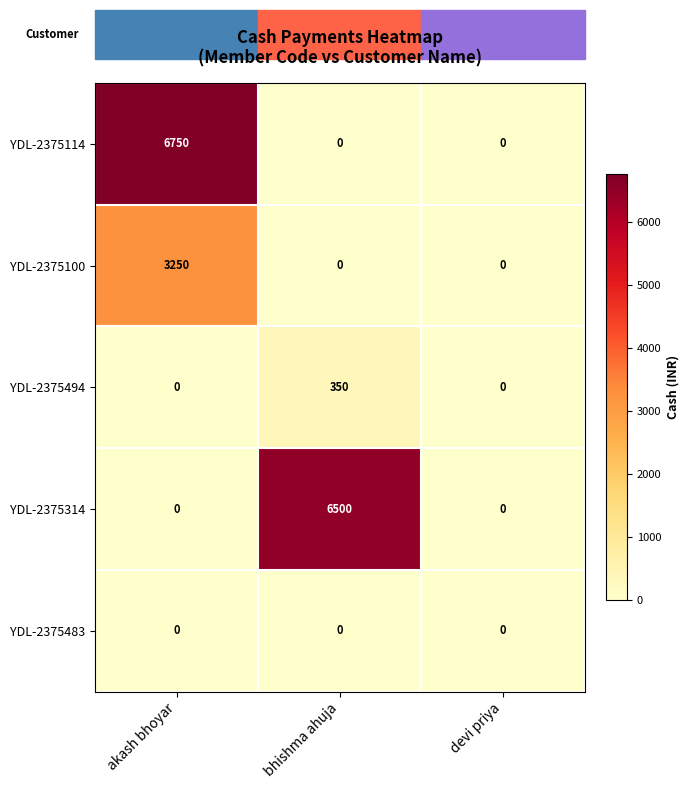

At how many categories does at least one series exceed 2114?

2